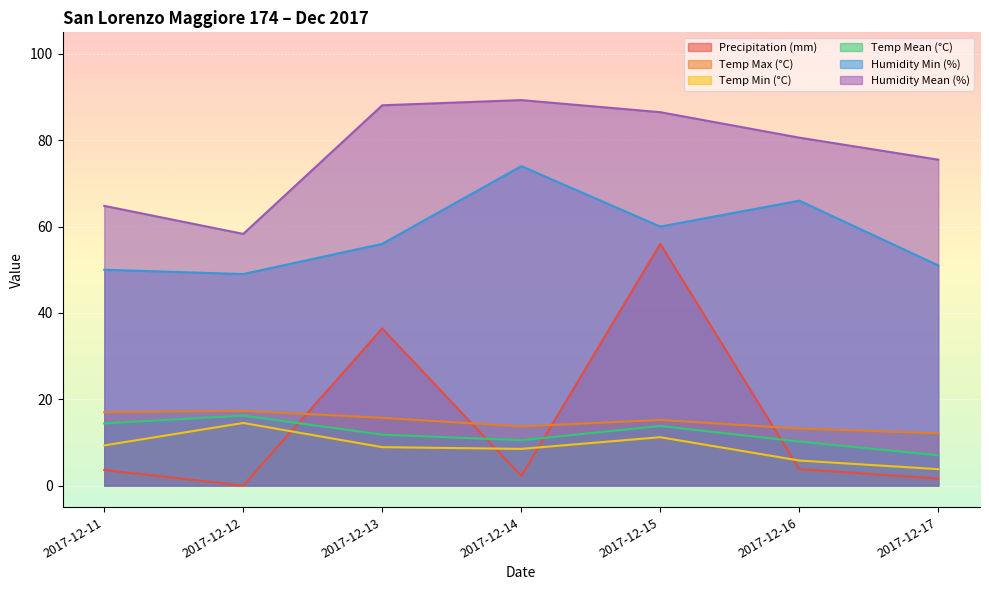

What is the average value of the Precipitation (mm) series?

14.8